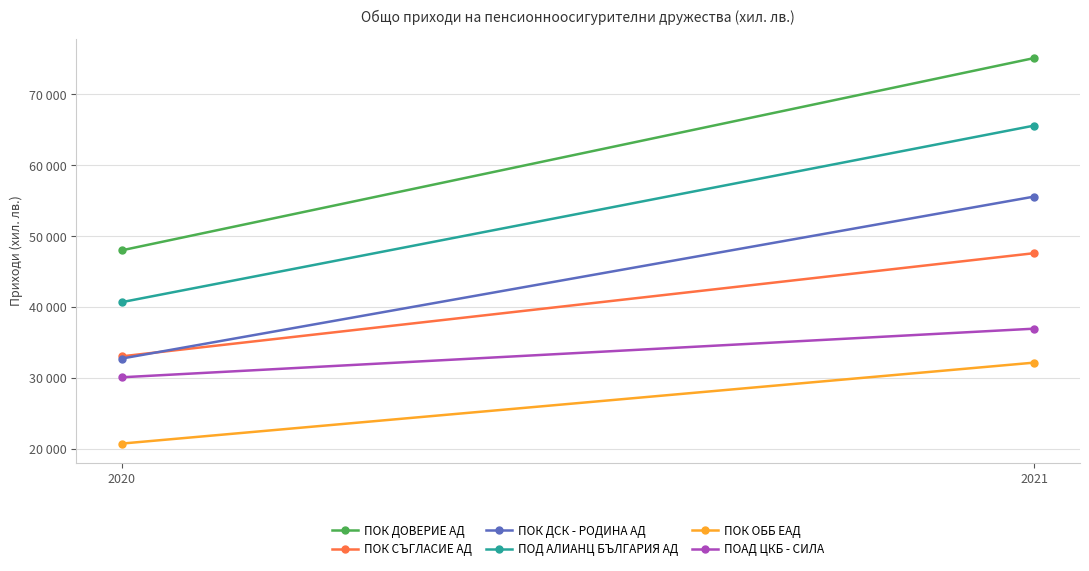

True or false: ПОК ДСК - РОДИНА АД has a value of 21040 at 2020.

False